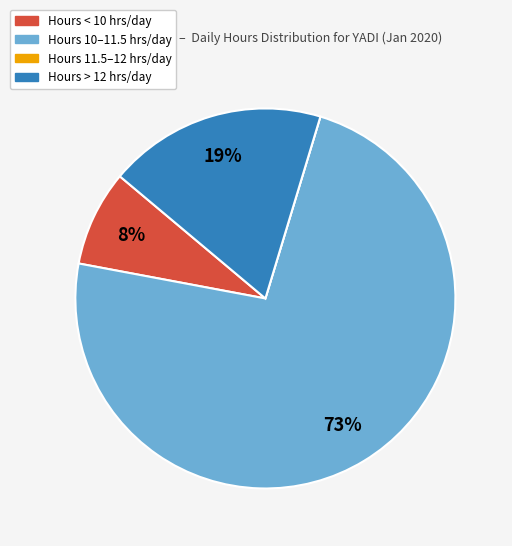

What is the majority slice?

Hours 10–11.5 hrs/day